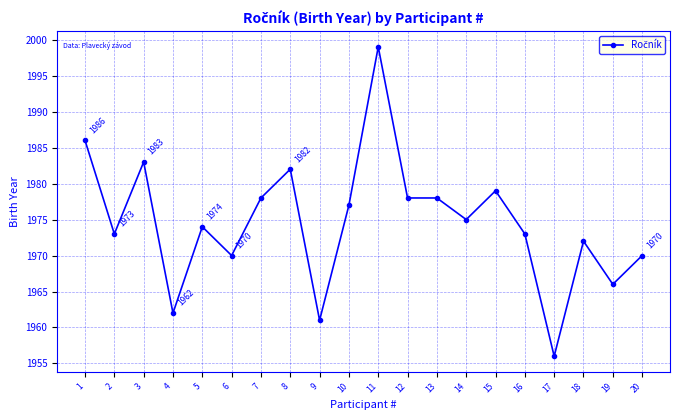

Where is the data nearest to the value 1977?

10